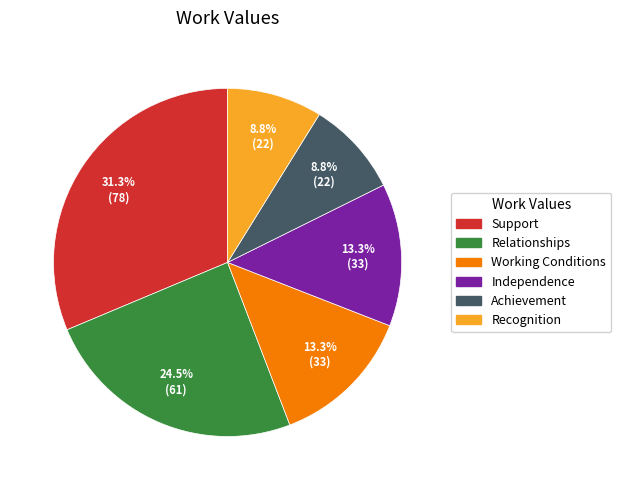

How much of the chart is everything except Working Conditions?

86.7%